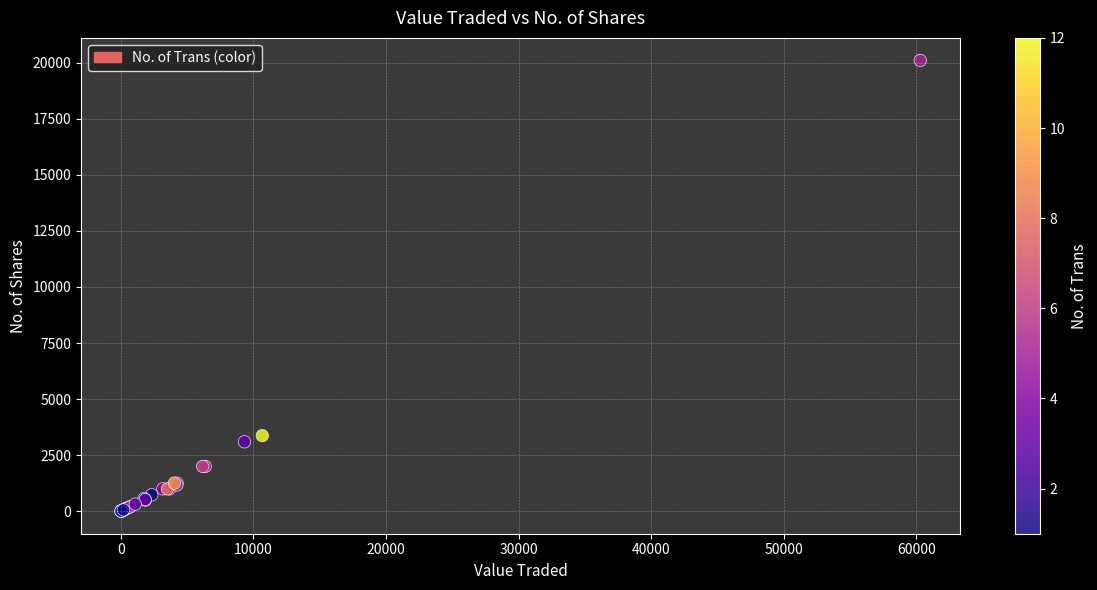

What Y value in the scatter plot is closest to 10052?

3372